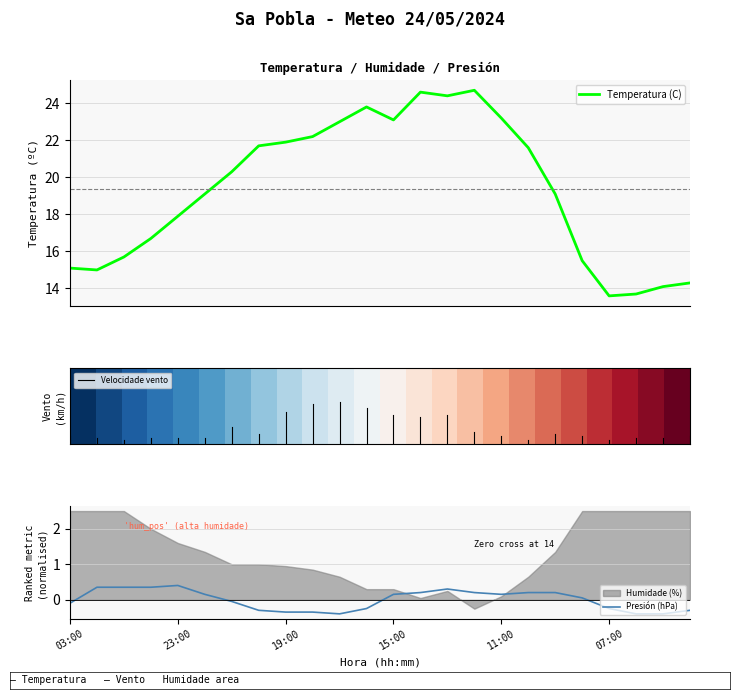

True or false: Temperatura (C) and Presion (hPa) cross at least once.

False